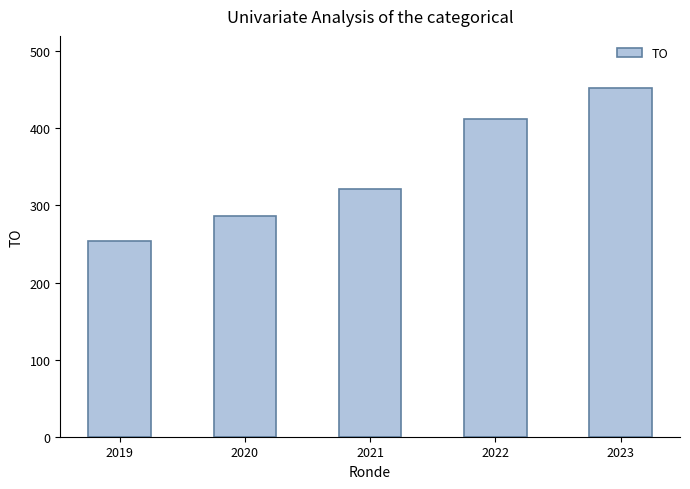

List the labels in order of value, smallest first.

2019, 2020, 2021, 2022, 2023